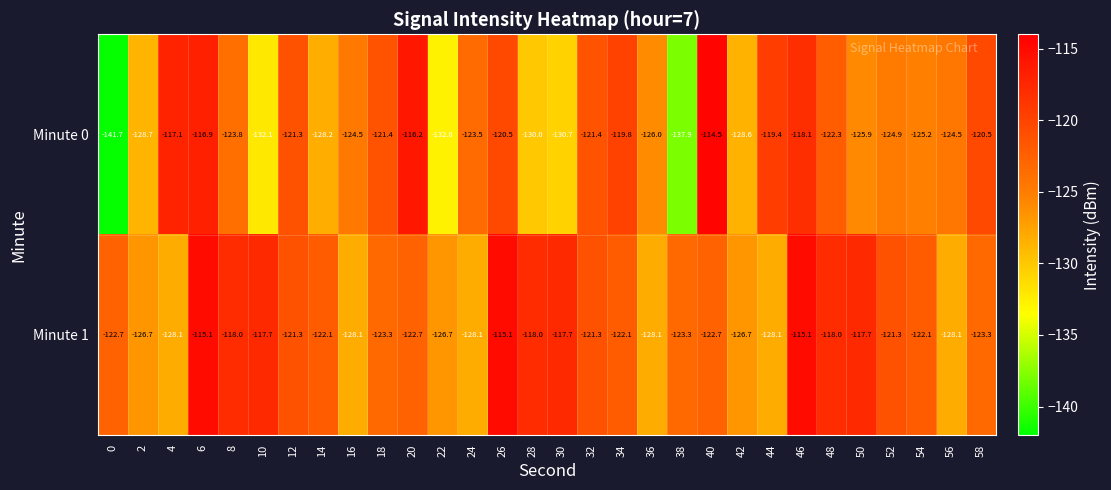

Which series has the widest spread of values?

Minute 0